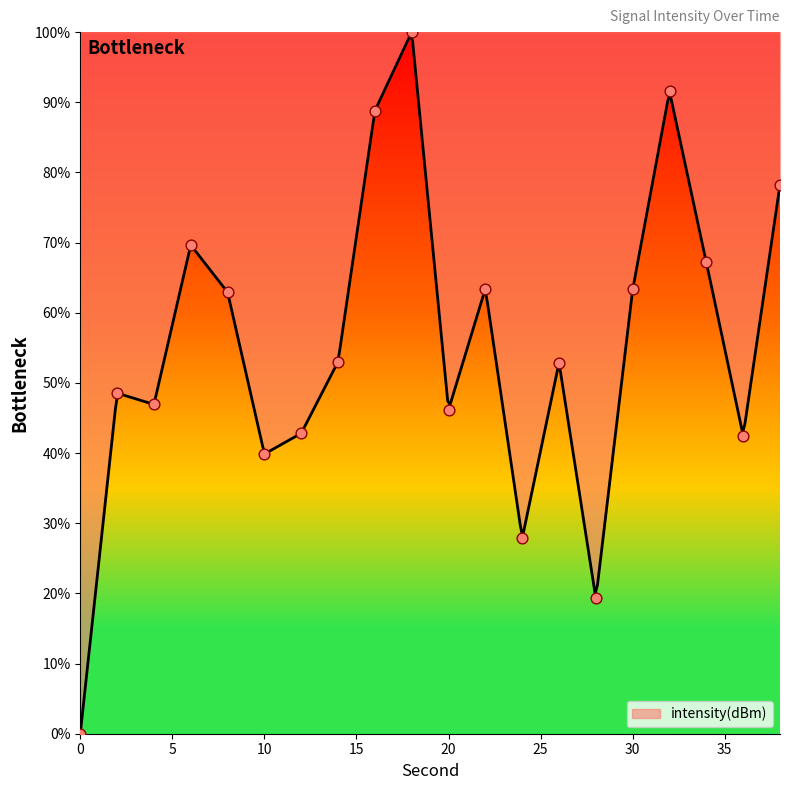

Approximately how many times larger is the value at 6 compared to 34?

1.0